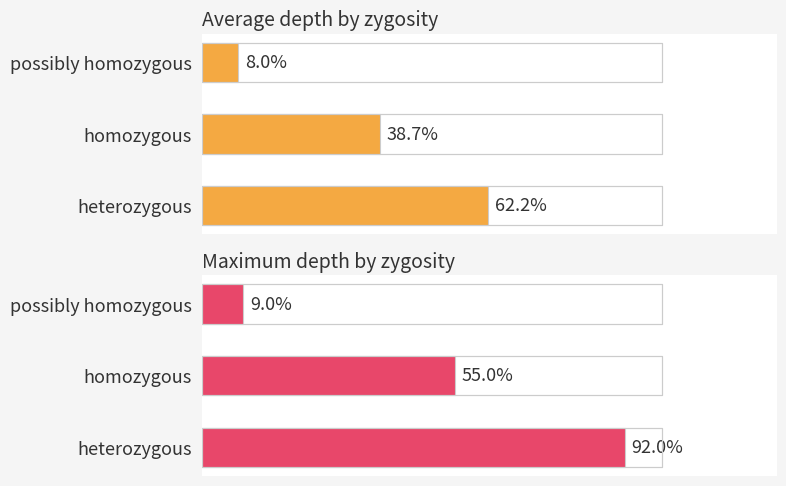

How many series are shown in this chart?

2